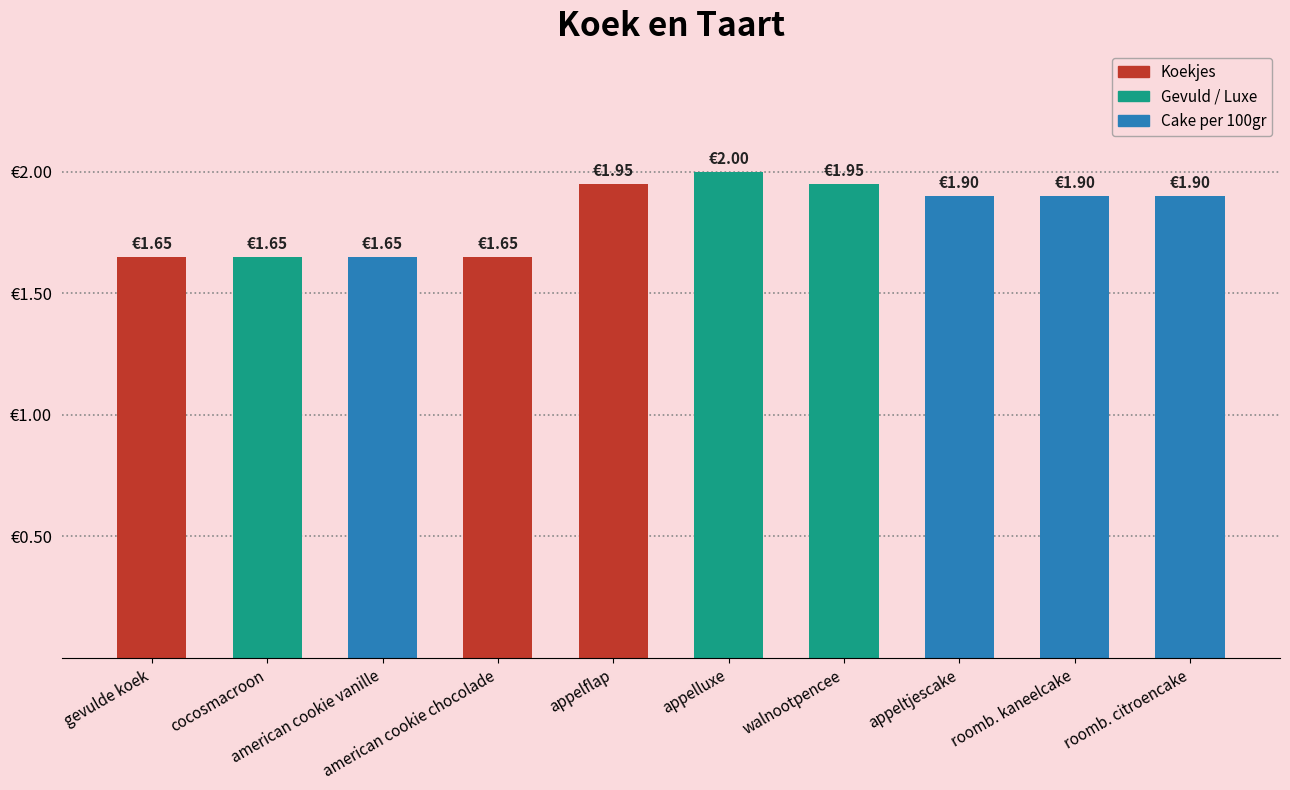

What is the greatest value displayed?

2.0